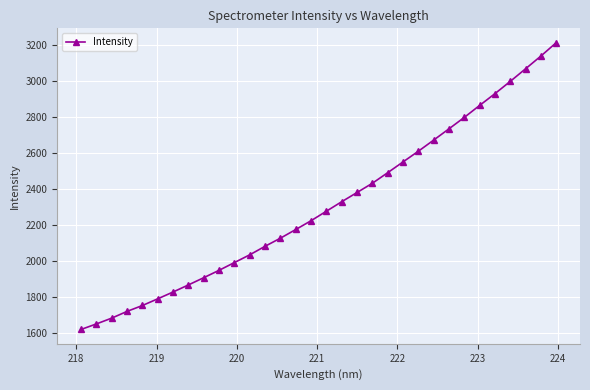

What is the average value?

2310.1